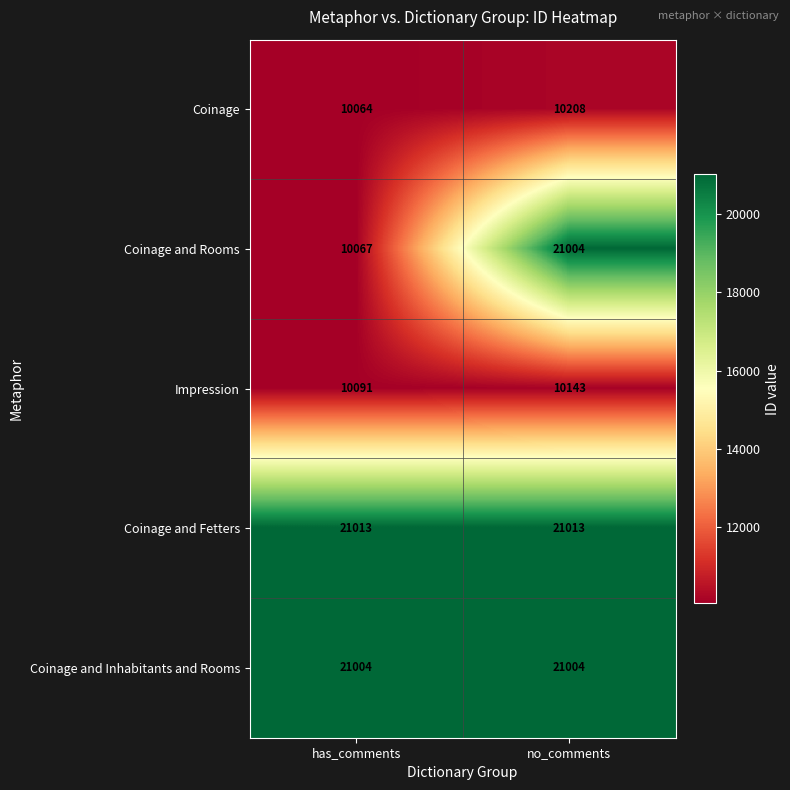

Reading left to right, list all the values displayed in this chart.

Coinage: has_comments=10064	no_comments=10208
Coinage and Rooms: has_comments=10067	no_comments=21004
Impression: has_comments=10091	no_comments=10143
Coinage and Fetters: has_comments=21013	no_comments=21013
Coinage and Inhabitants and Rooms: has_comments=21004	no_comments=21004